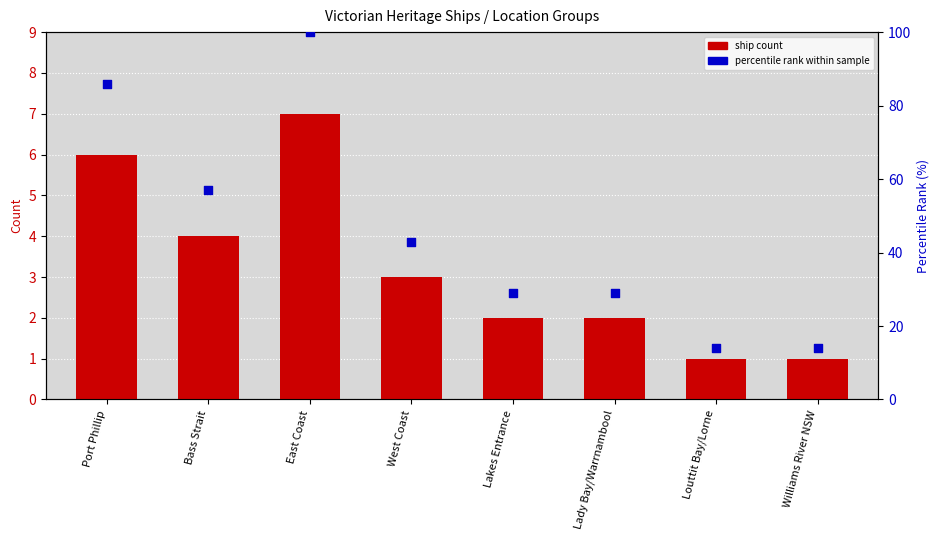

At how many categories does at least one series exceed 76?

2